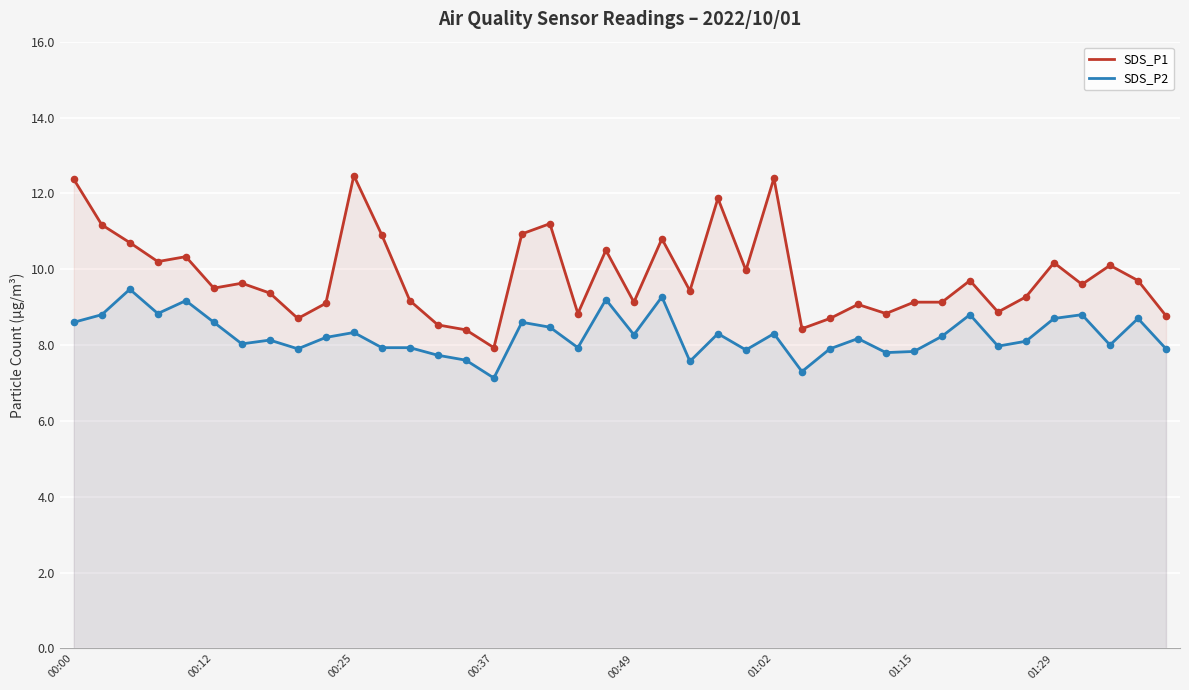

Is the value of SDS_P1 at 36 greater than the value of SDS_P2 at 36?

Yes